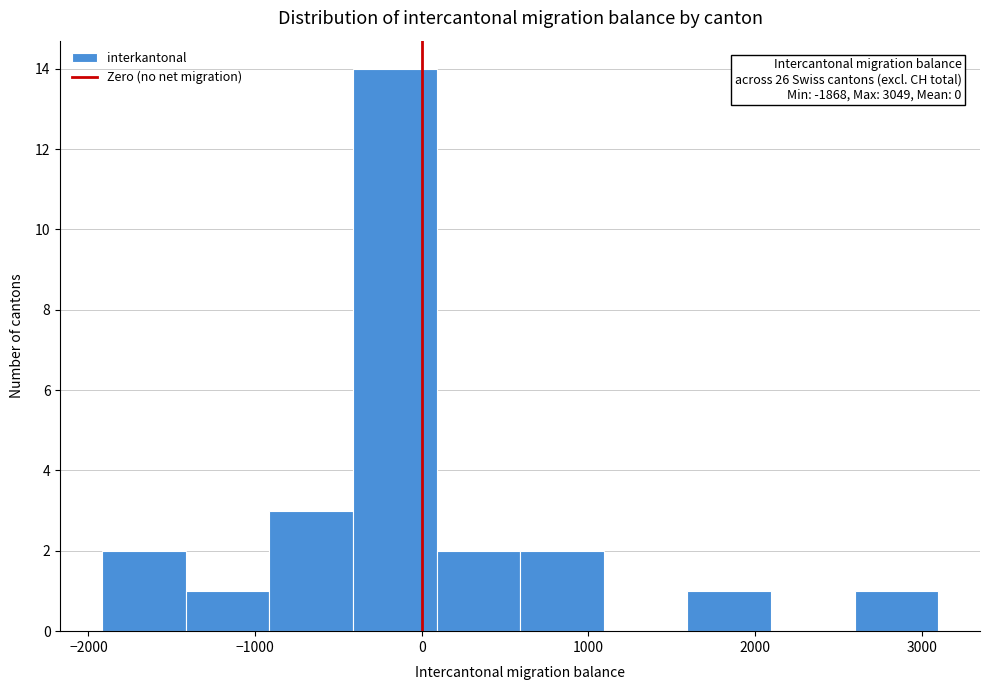

Over which range of the x-axis is the bar tallest?

-400 to 100